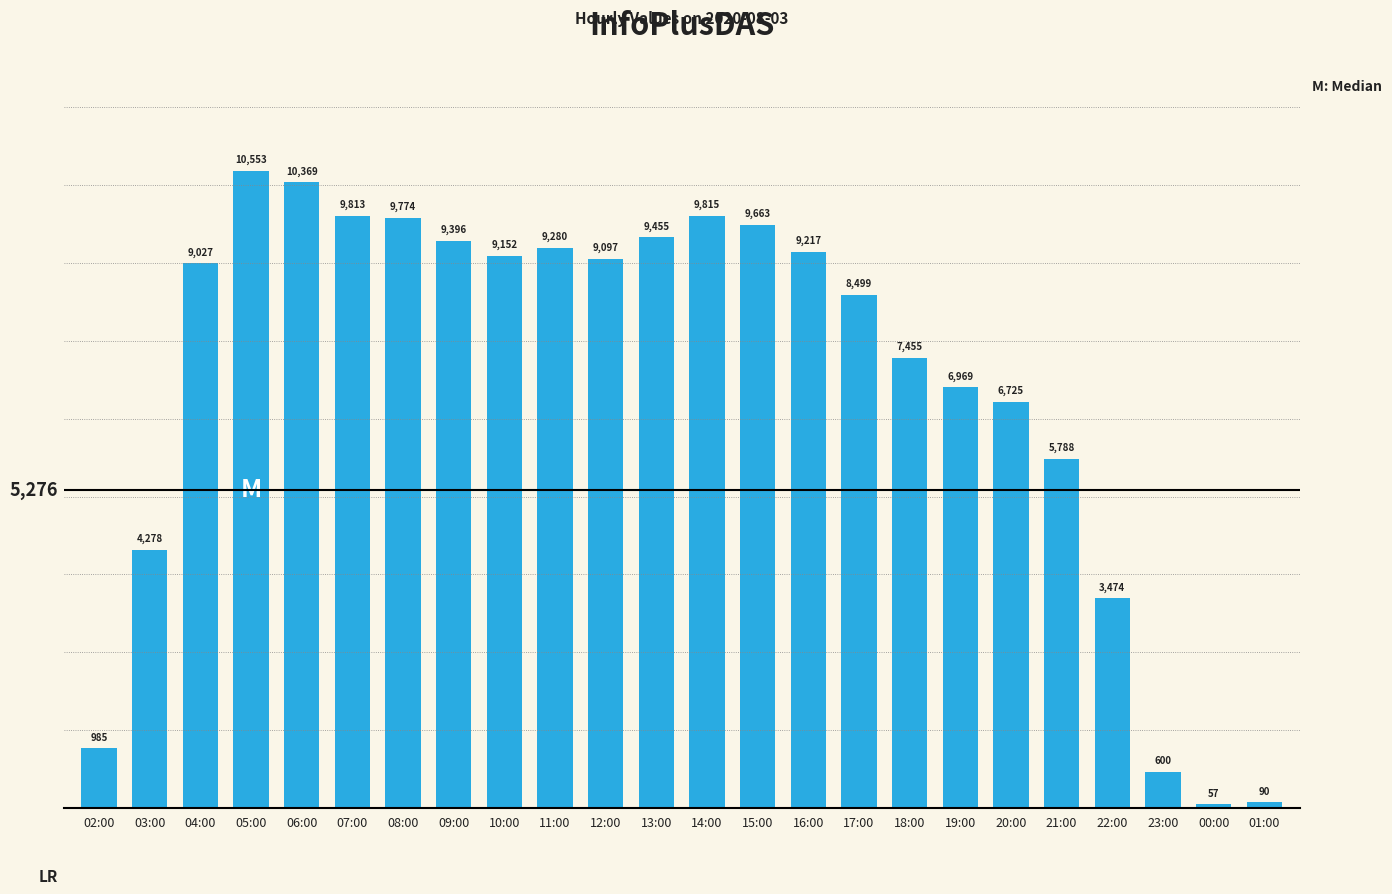

How many series are shown in this chart?

1